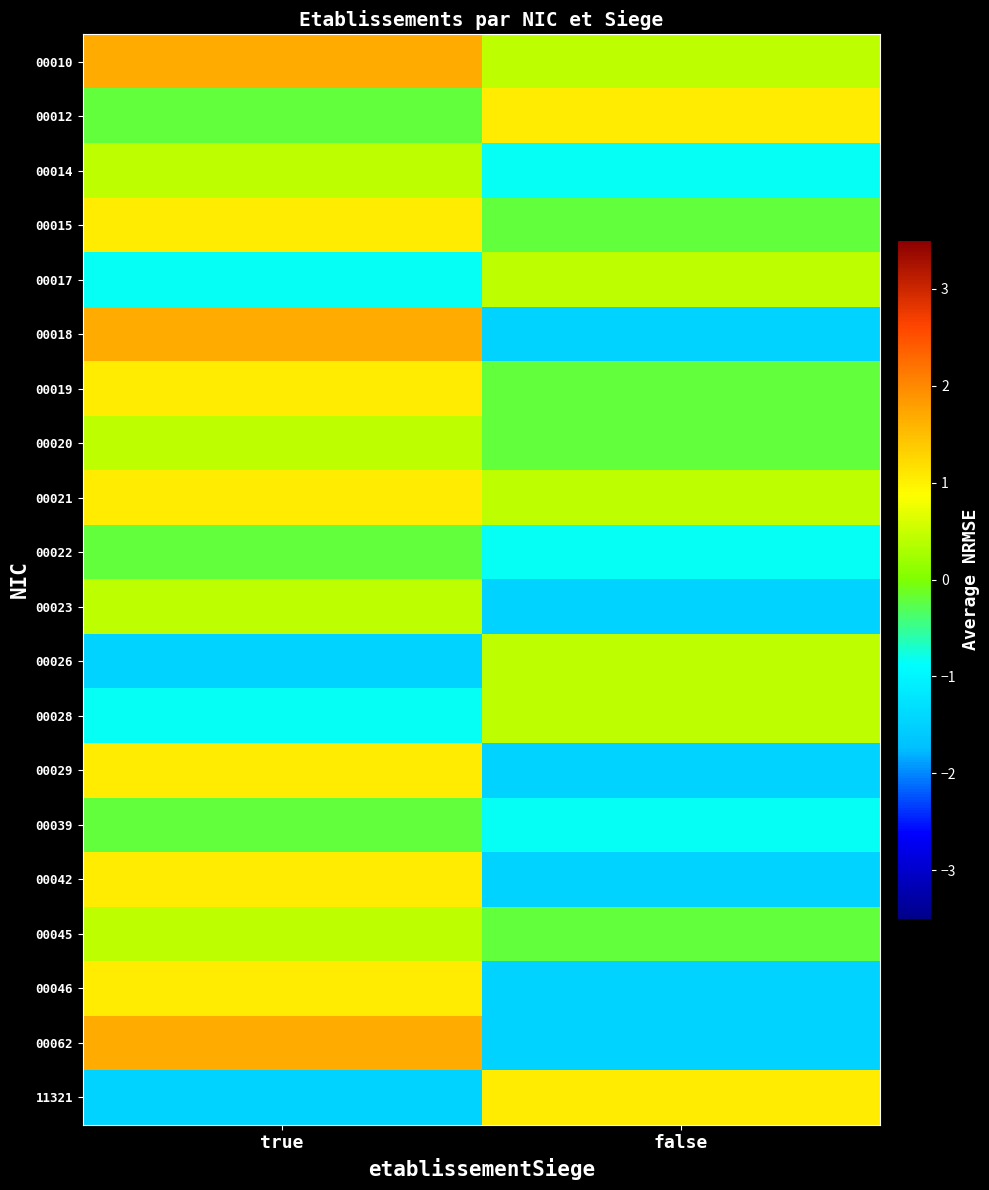

What is the maximum value shown in the chart?

1.7